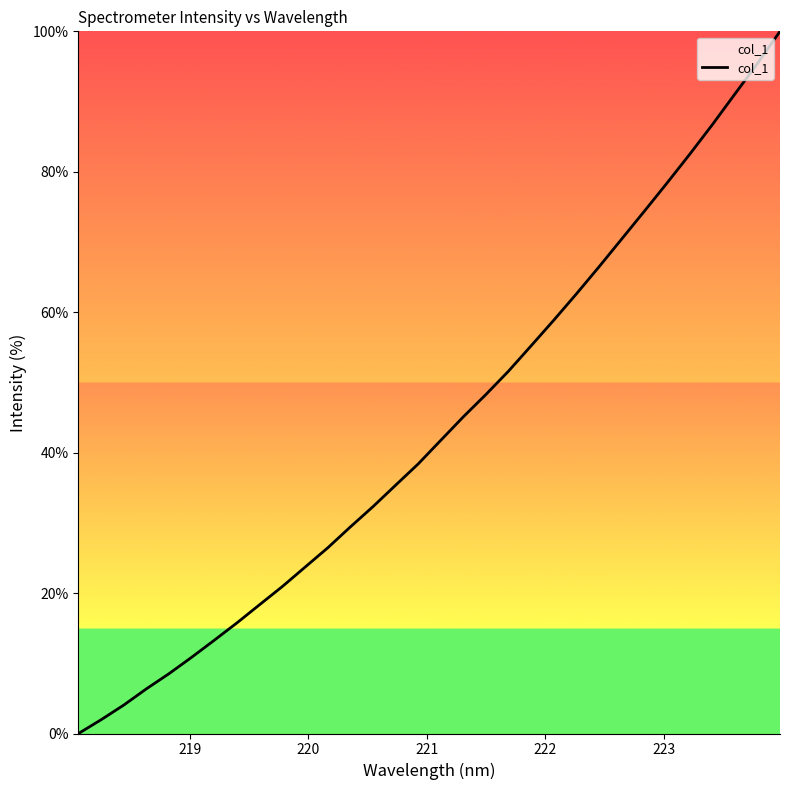

What is the difference between the maximum and minimum values?

100.0